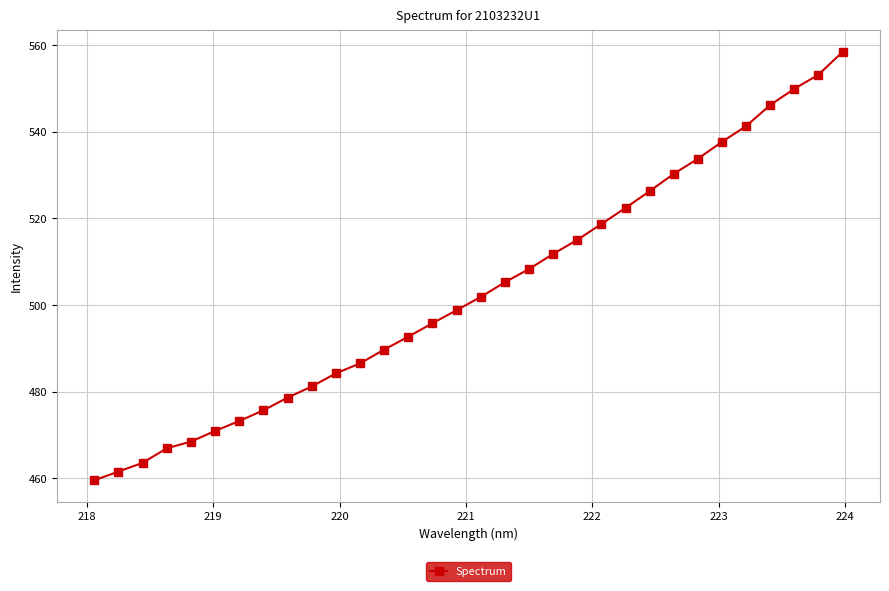

What is the value of the 15th point from the left?

495.8